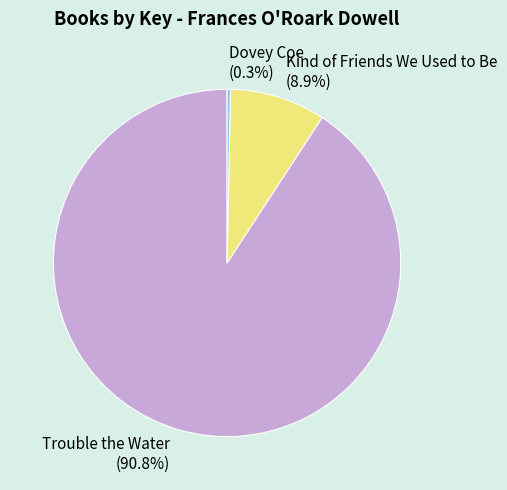

Between Kind of Friends We Used to Be and Dovey Coe, which is larger?

Kind of Friends We Used to Be